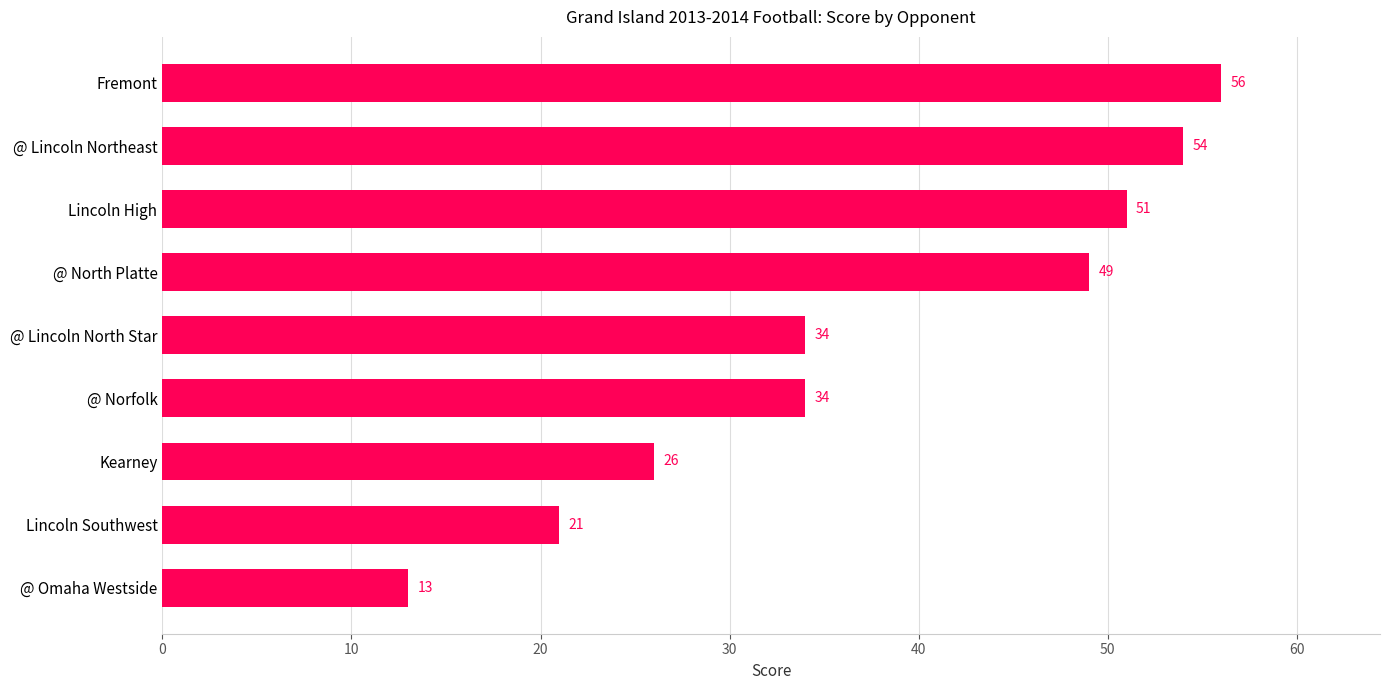

What is the minimum value shown in the chart?

13